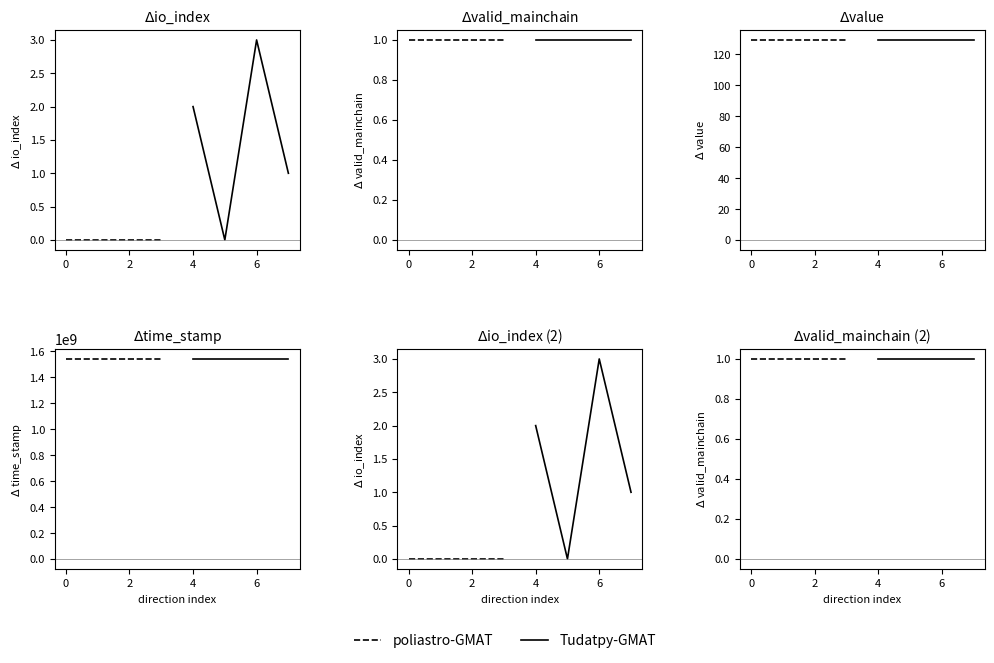

What is the total value across all series at 0?

1541214114.3